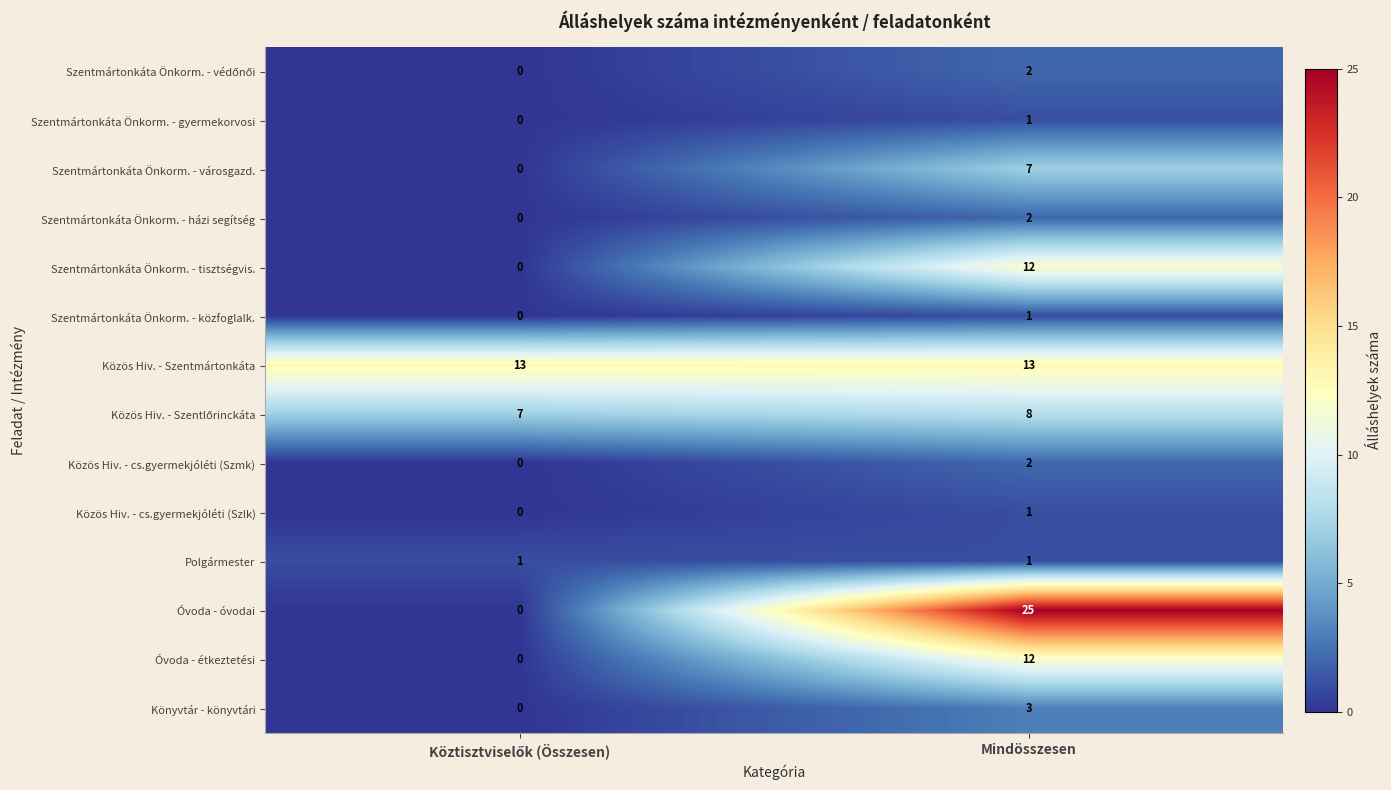

At which category is the sum across all series the highest?

Mindösszesen